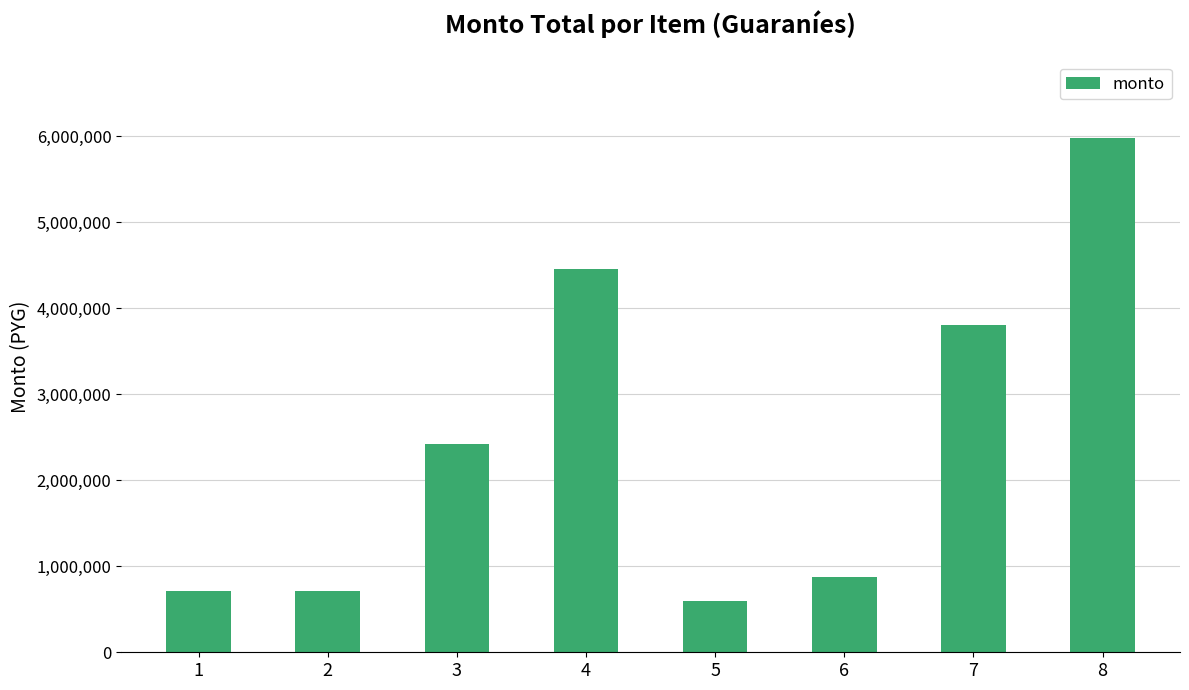

What is the value of the 7th bar from the left?

3807360